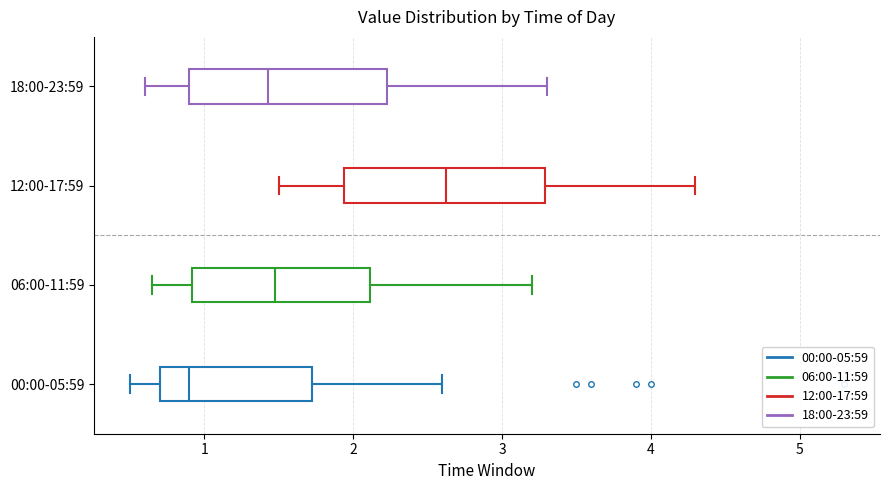

Which box's median line is the furthest to the left?

00:00-05:59